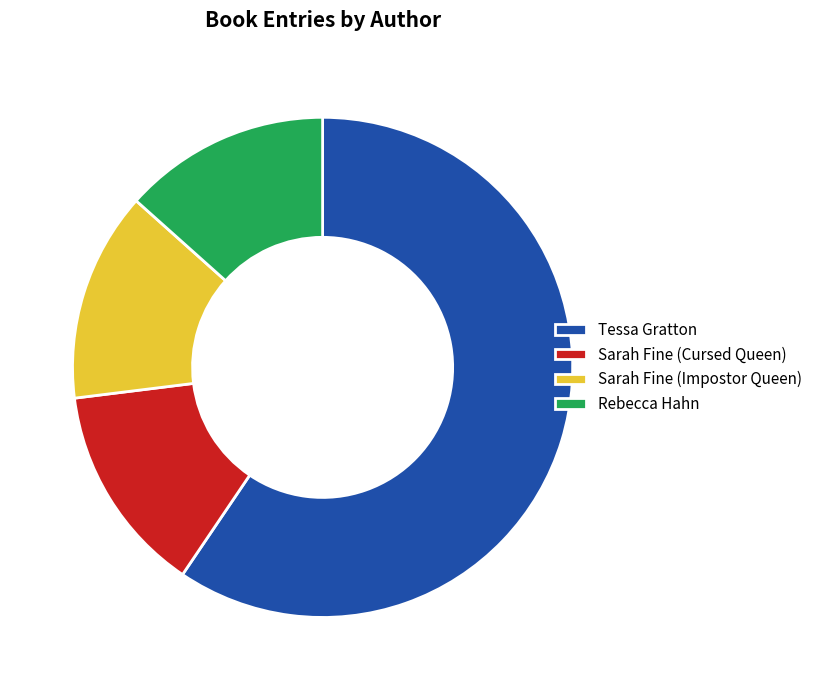

Does any single category account for the majority?

Yes